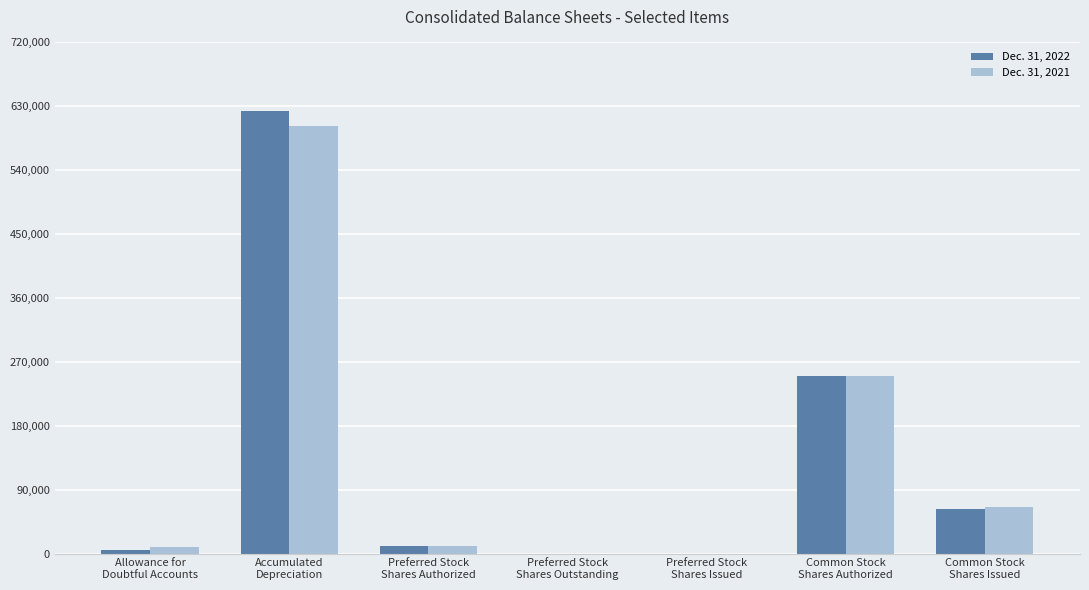

What is the greatest value displayed?

623911